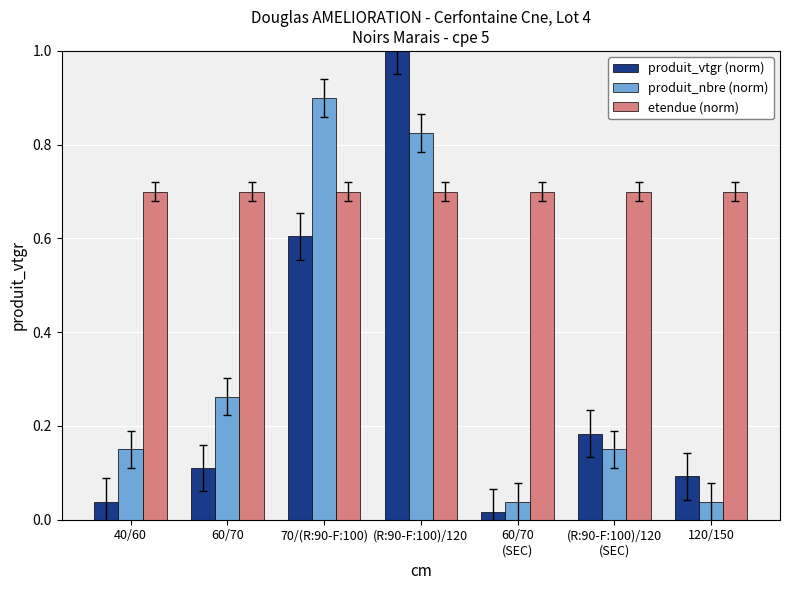

What is the label of the 2nd bar from the left?

60/70